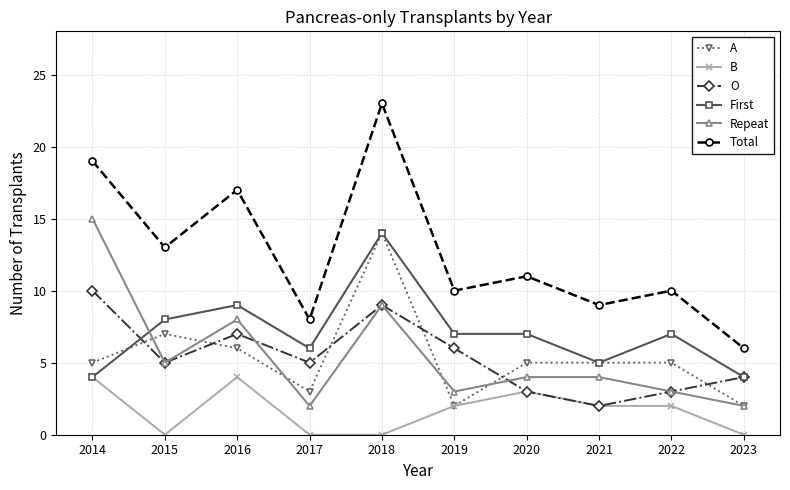

Count the B values in the range 0 to 3.

8